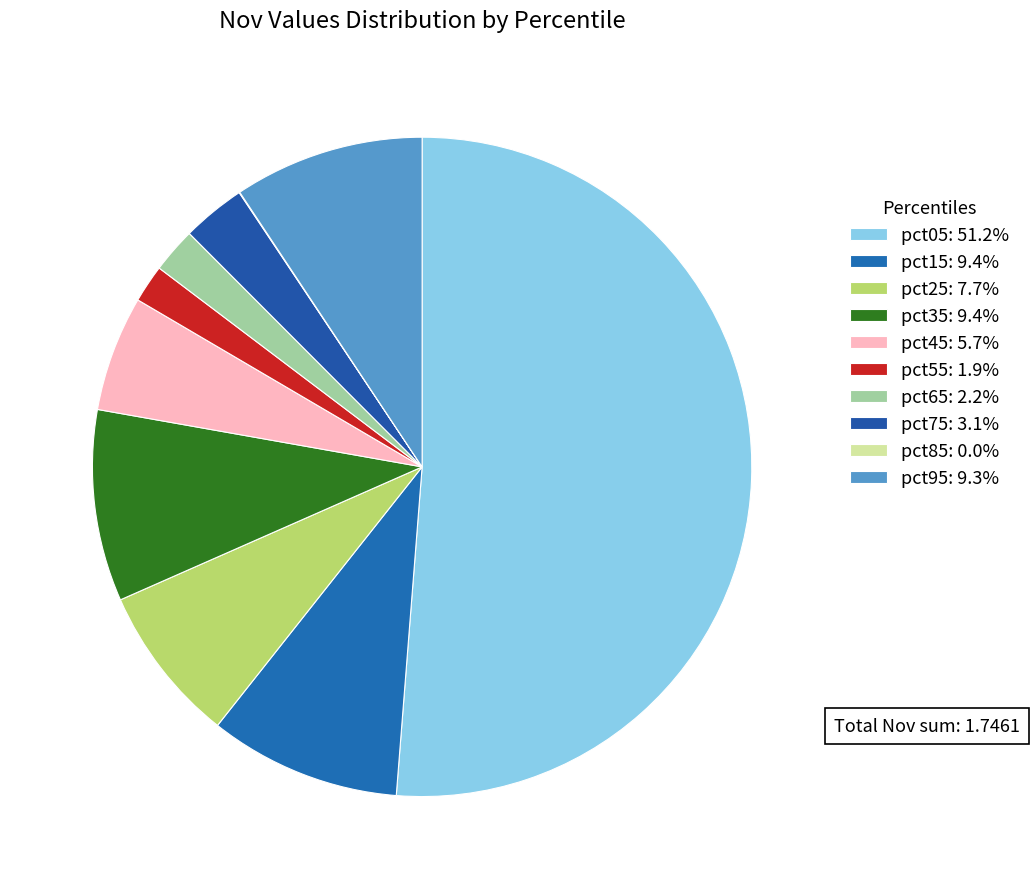

Does pct05 account for over 50% of the chart?

Yes